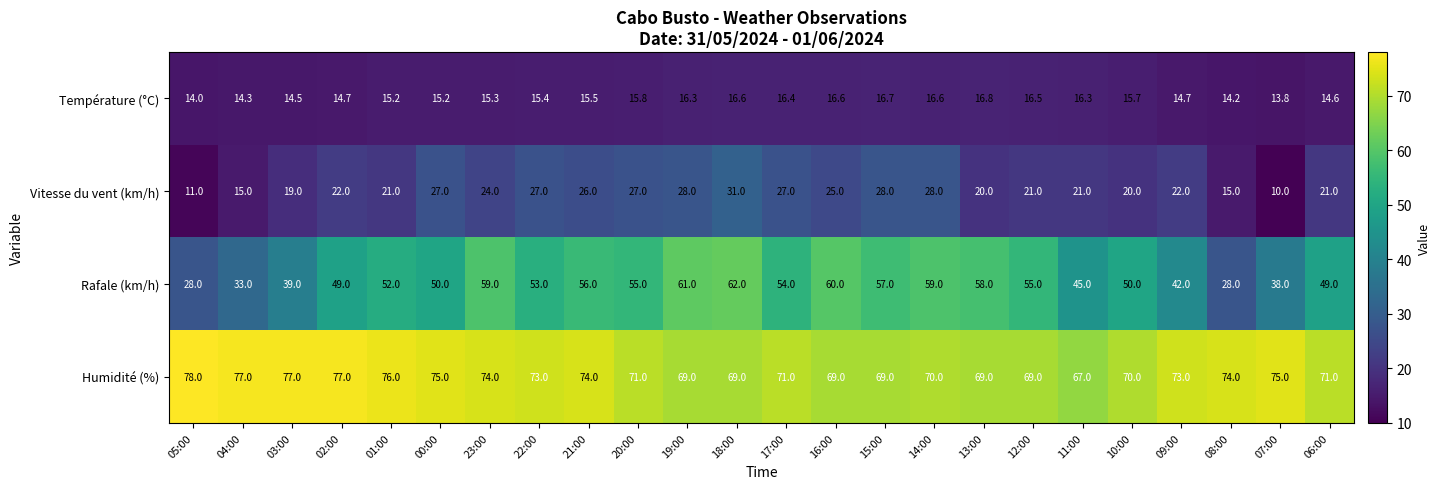

List the series in order of their peak value, lowest first.

Température (°C), Vitesse du vent (km/h), Rafale (km/h), Humidité (%)